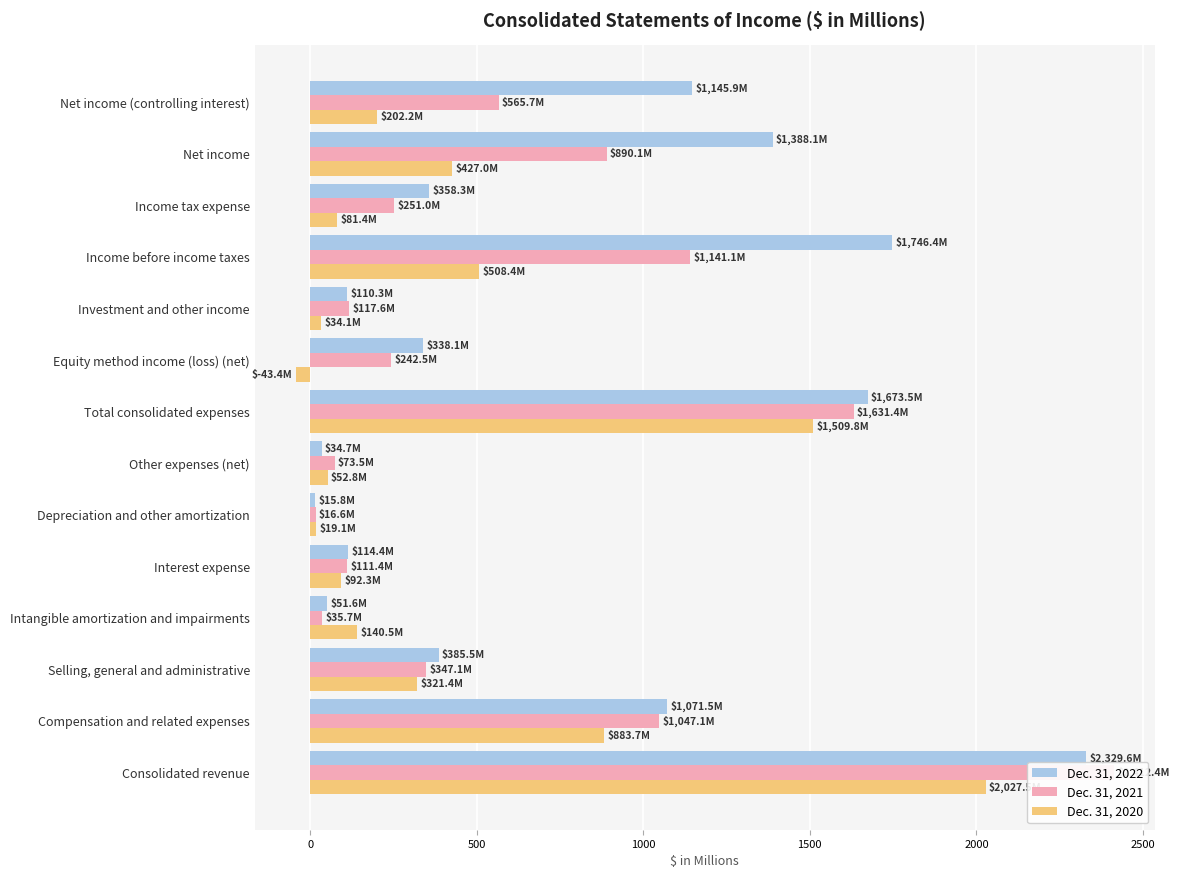

Reading left to right, list all the values displayed in this chart.

Dec. 31, 2022: 2329.6	1071.5	385.5	51.6	114.4	15.8	34.7	1673.5	338.1	110.3	1746.4	358.3	1388.1	1145.9
Dec. 31, 2021: 2412.4	1047.1	347.1	35.7	111.4	16.6	73.5	1631.4	242.5	117.6	1141.1	251.0	890.1	565.7
Dec. 31, 2020: 2027.5	883.7	321.4	140.5	92.3	19.1	52.8	1509.8	-43.4	34.1	508.4	81.4	427.0	202.2